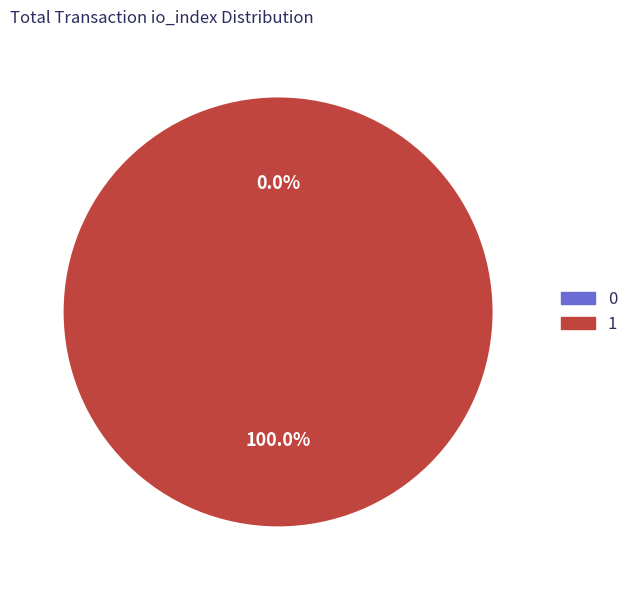

Which category has the biggest portion of the pie?

1